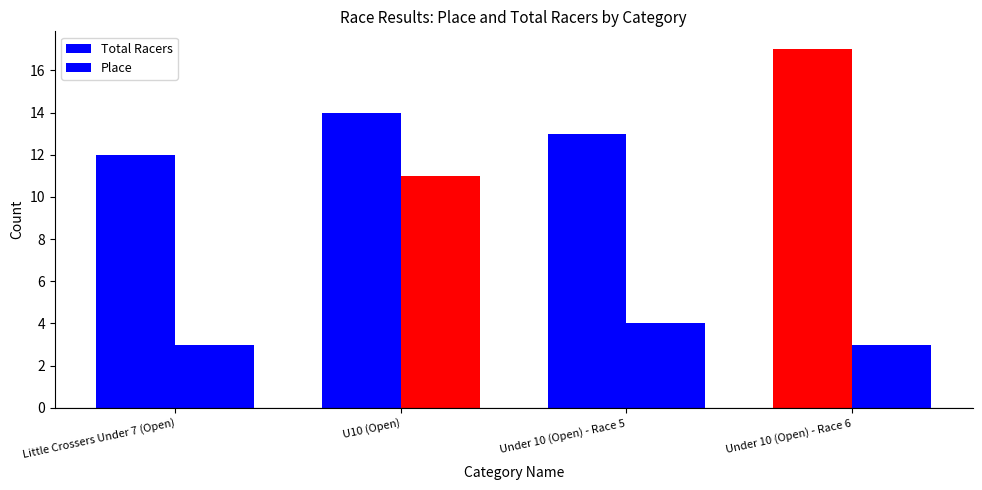

Does the chart contain any negative values?

No